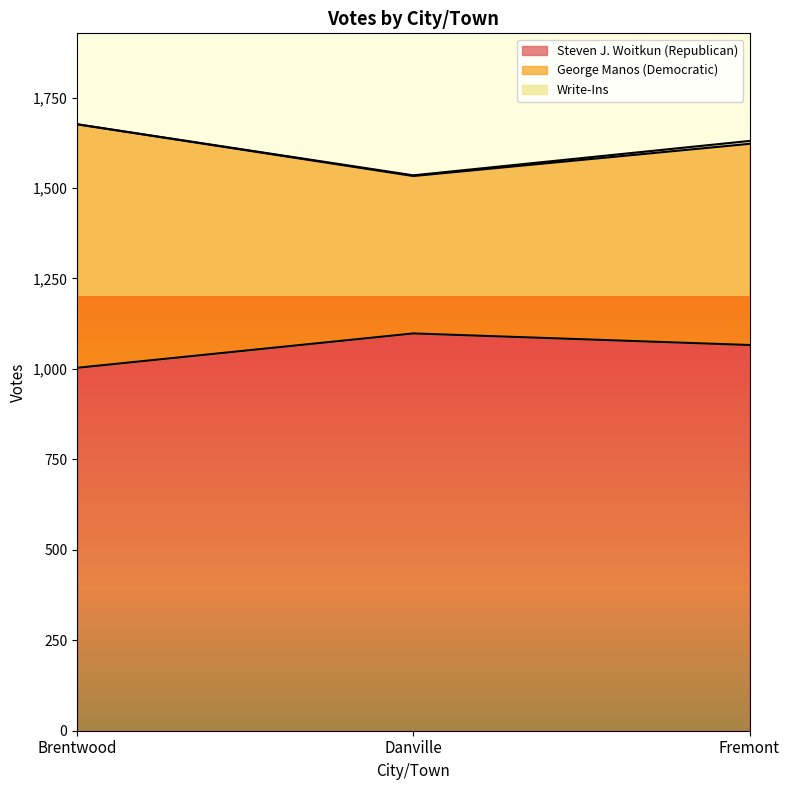

What position from the left is Fremont?

3